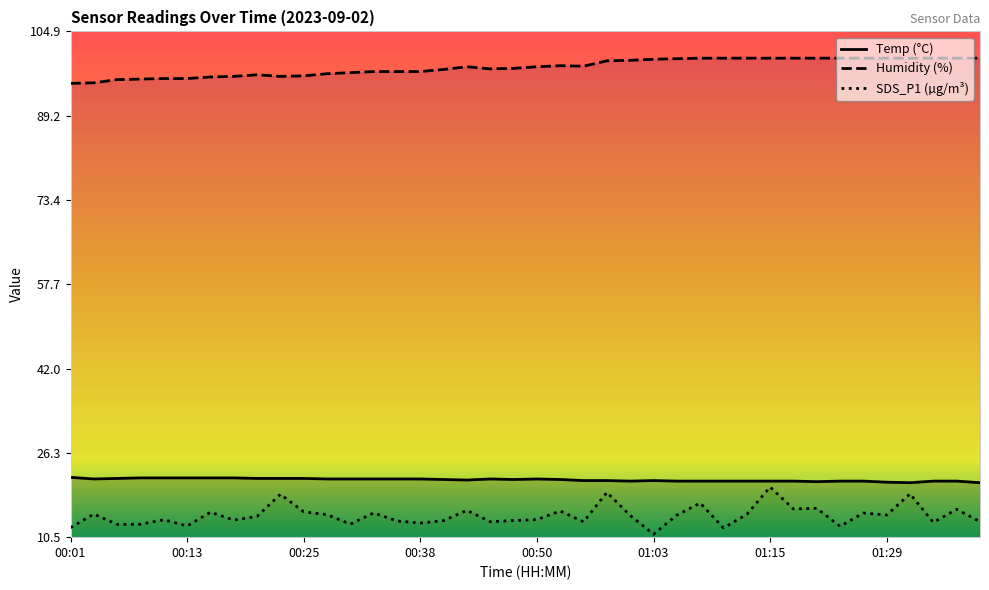

What is the sum of all Humidity values?

3928.1